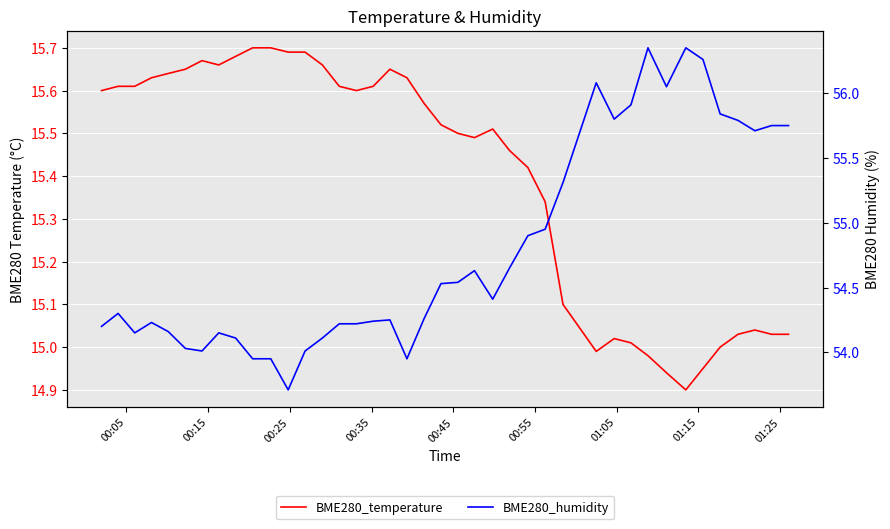

What is the minimum value shown in the chart?

14.9